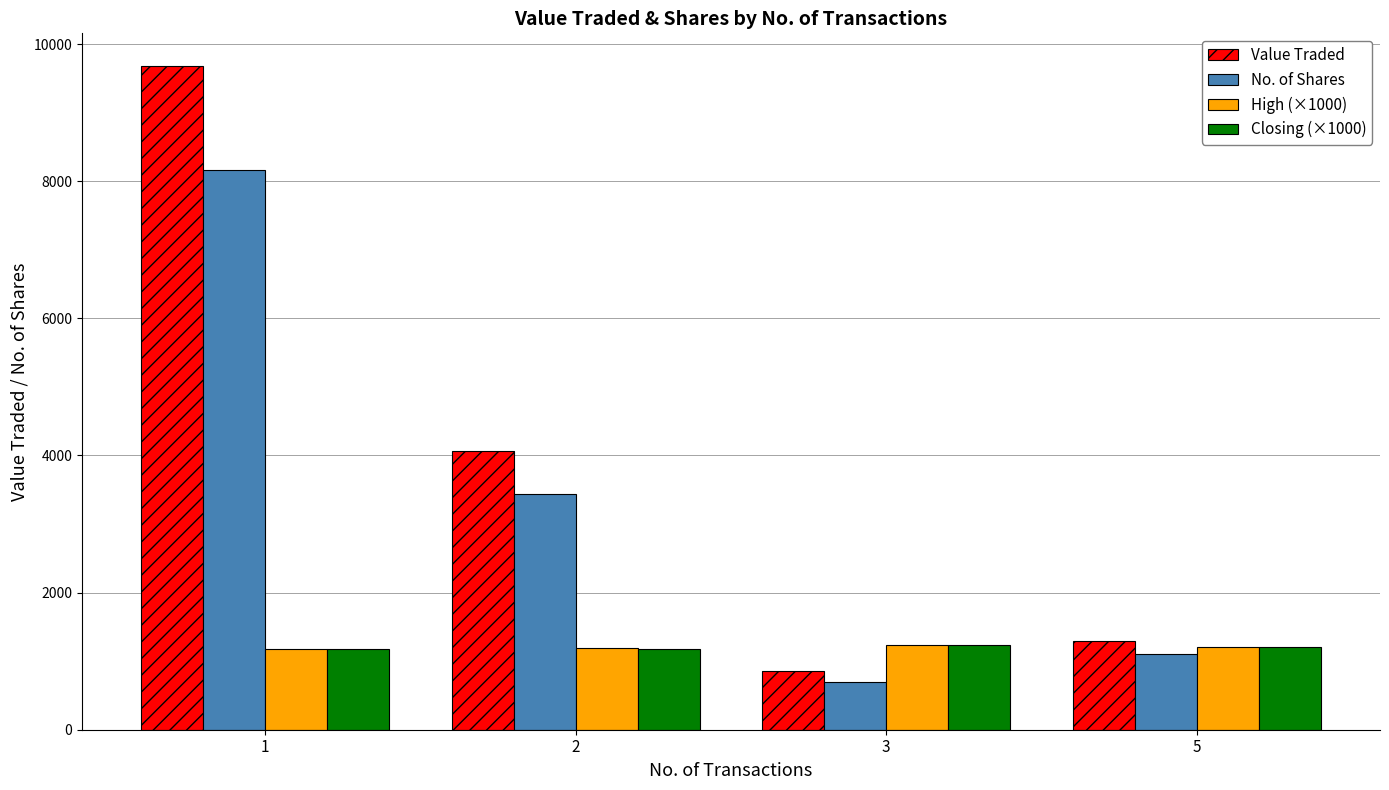

List the labels in order of No. of Shares value, largest first.

1, 2, 5, 3